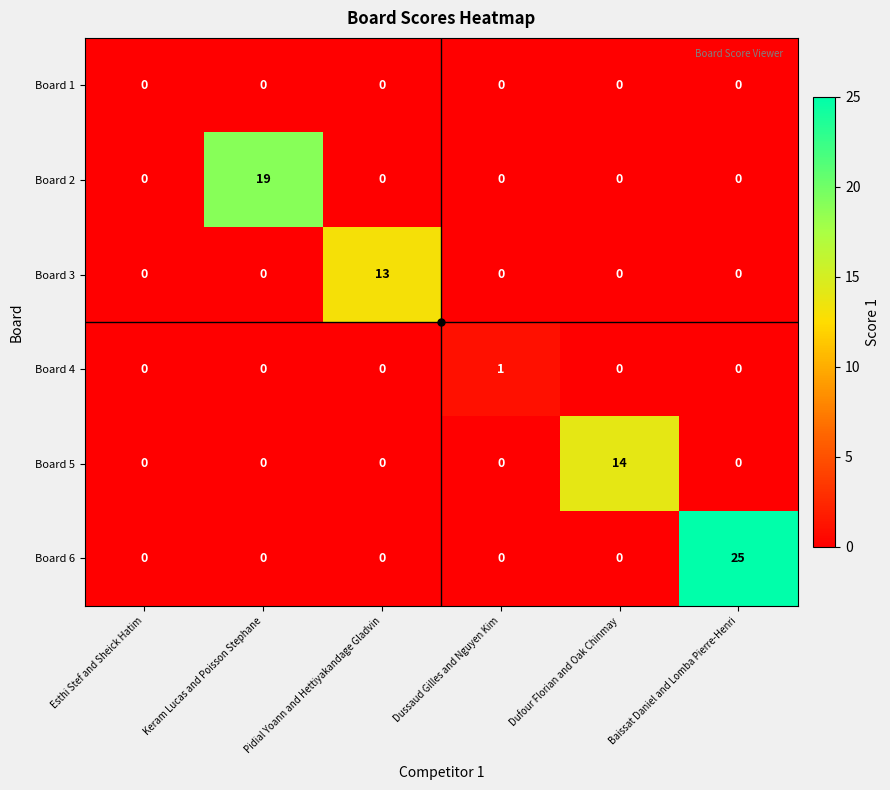

What is the total value across all series at Dufour Florian and Oak Chinmay?

14